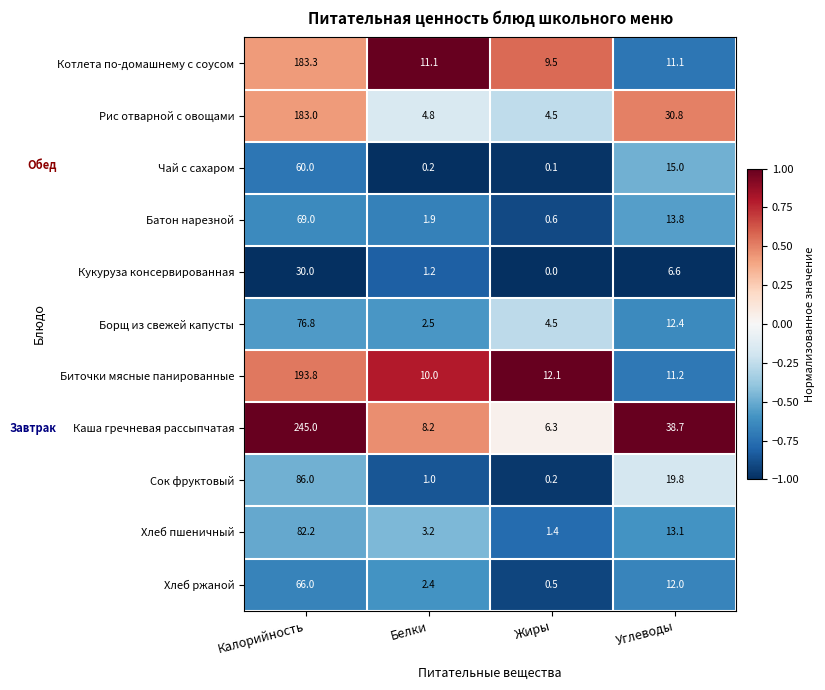

What is the greatest value displayed?

245.0